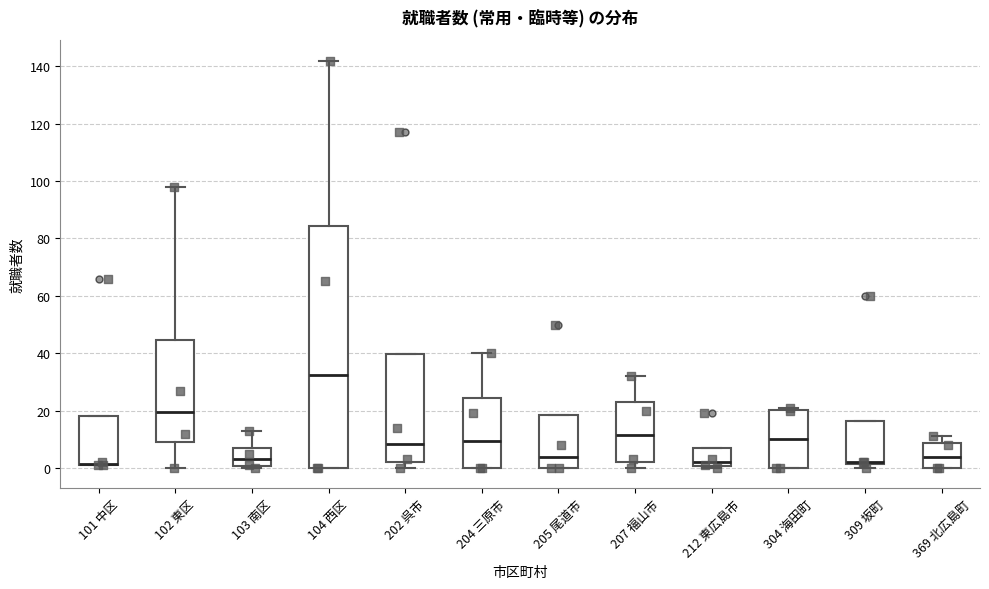

Where is the lower edge of the box for 309 坂町 on the y-axis? The values are not printed on the chart, so give them approximately, as read against the axis.

2